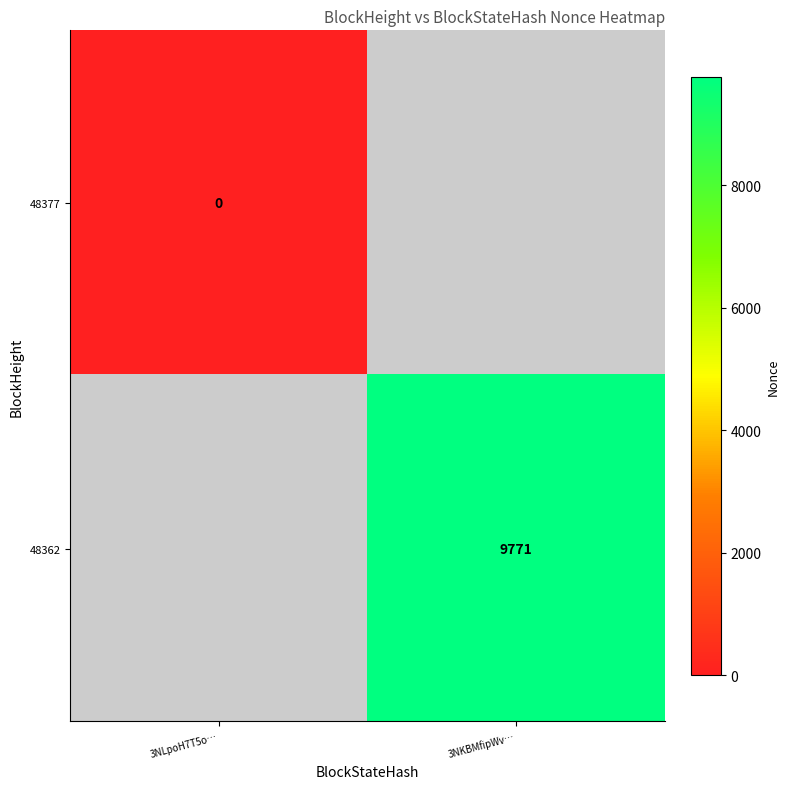

The 48362 series shows 16208.4 at 3NKBMfipWv…. True or false?

False